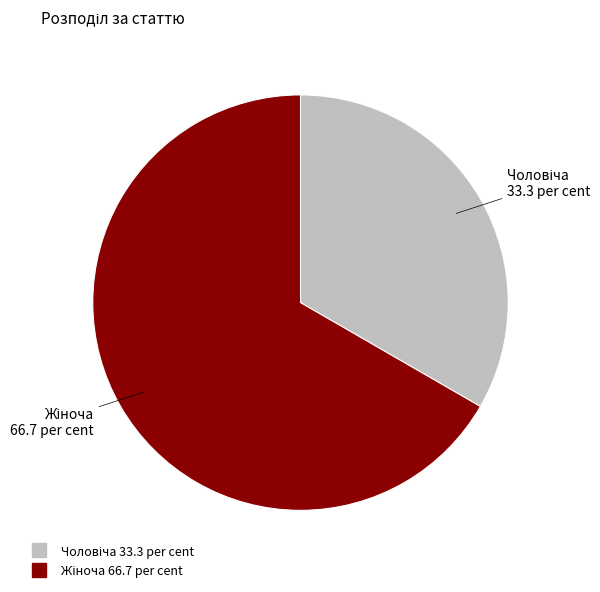

Is there any slice that represents more than half of the pie?

Yes